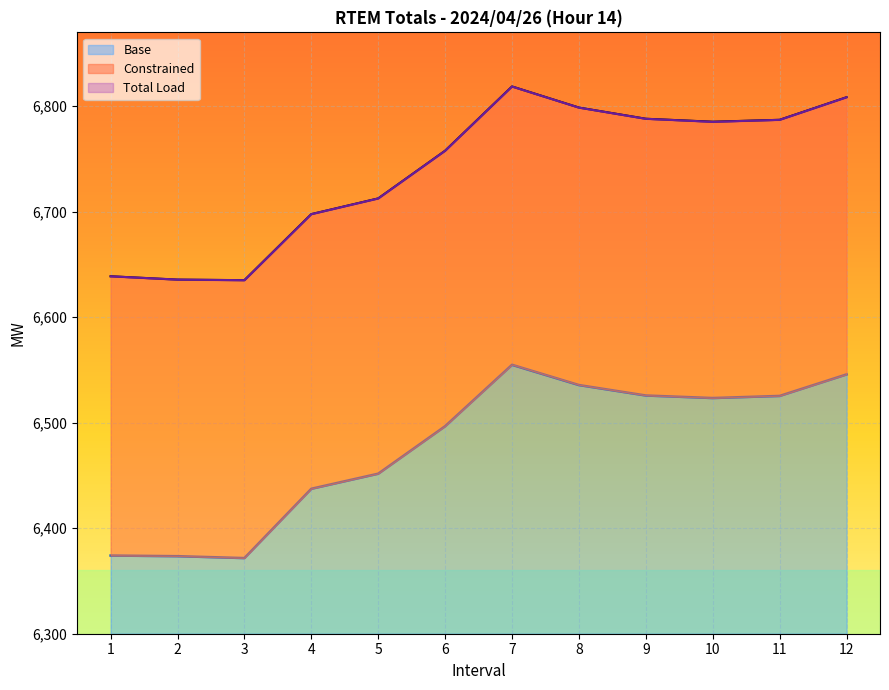

What is the total value across all series at 5?

13164.3